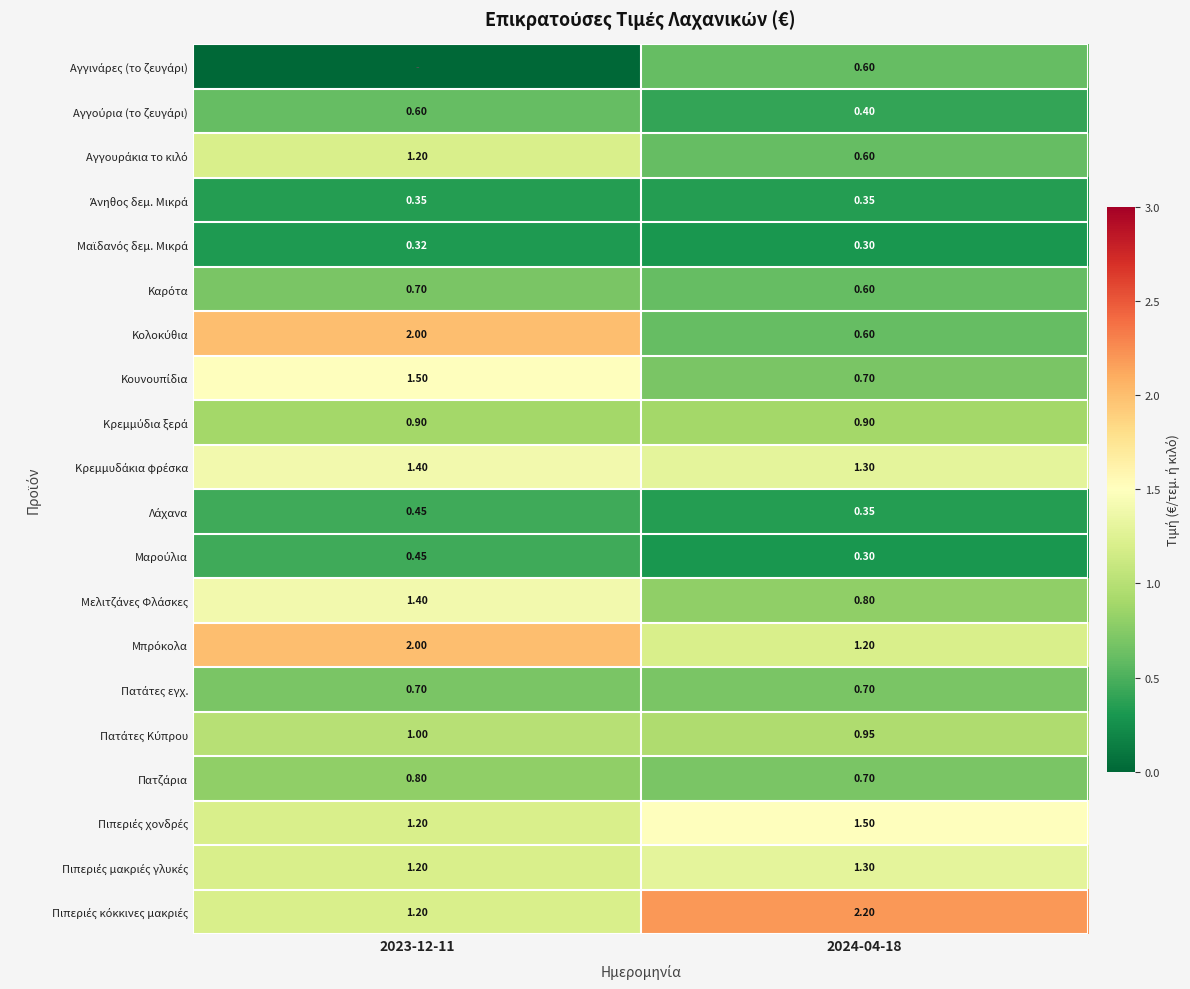

What is the sum of the Μαϊδανός δεμ. Μικρά values at 2024-04-18 and 2023-12-11?

0.6